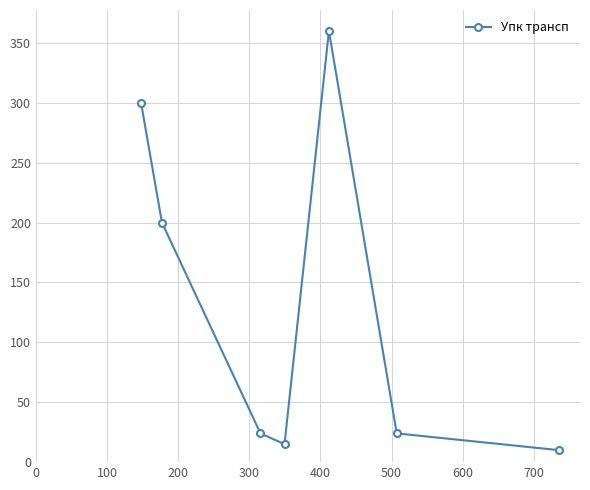

Count the number of data series in this chart.

1